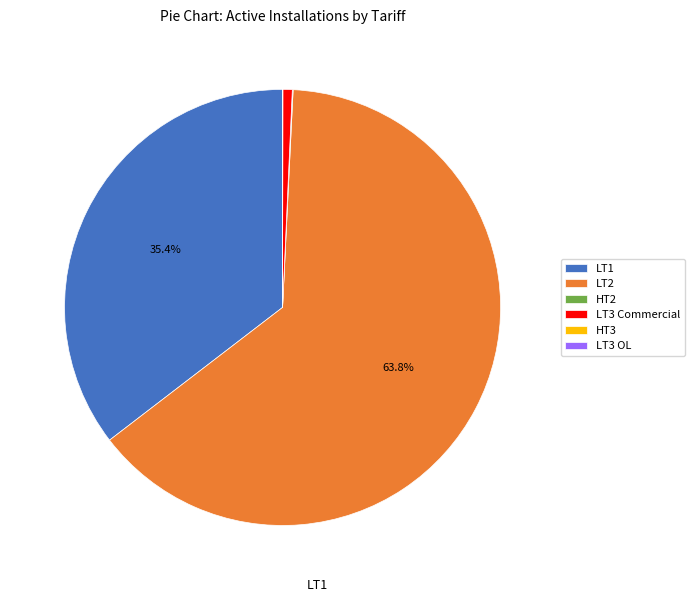

To the nearest percent, what is the combined percentage of LT1 and LT3 Commercial?

36%